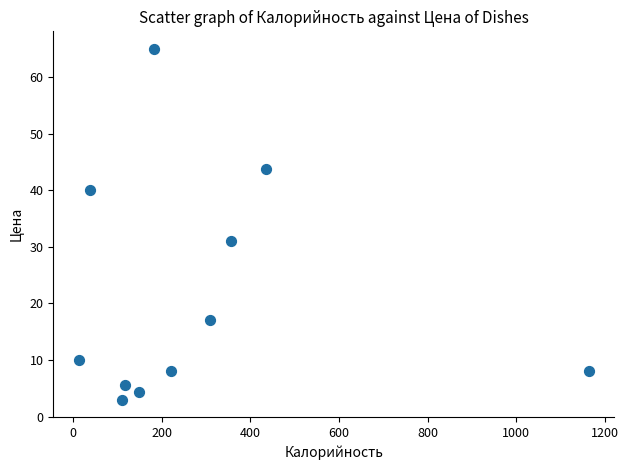

What is the average Y value?

21.4